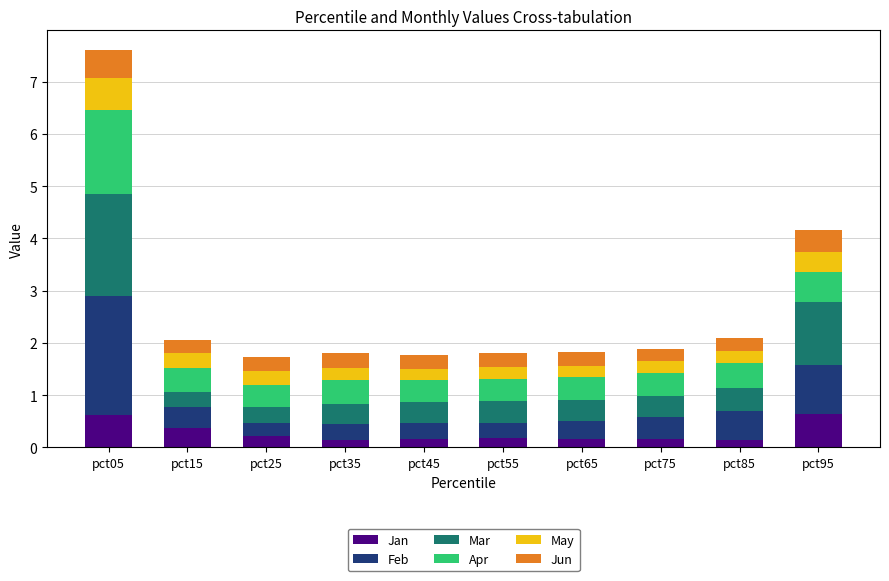

What is the highest value of the Jan series?

0.6